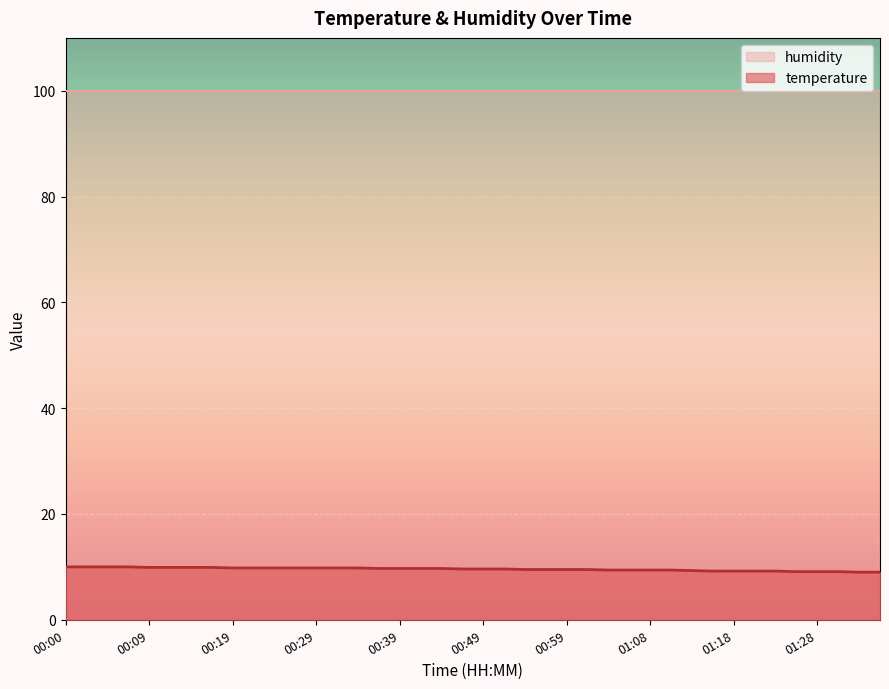

At which label is the value closest to 9?

01:33